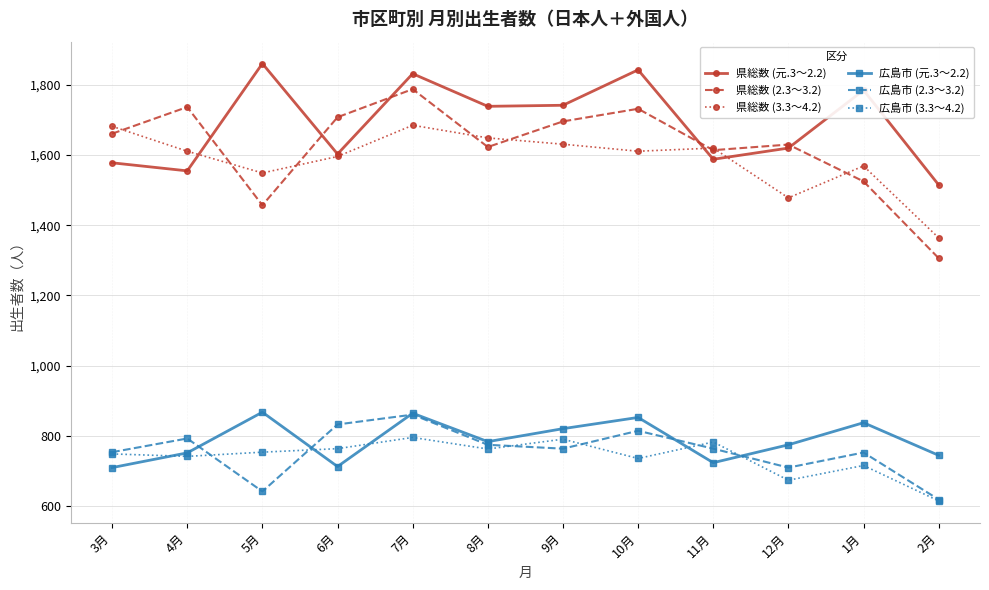

The value of 広島市 (3.3～4.2) at 8月 is 762. True or false?

True